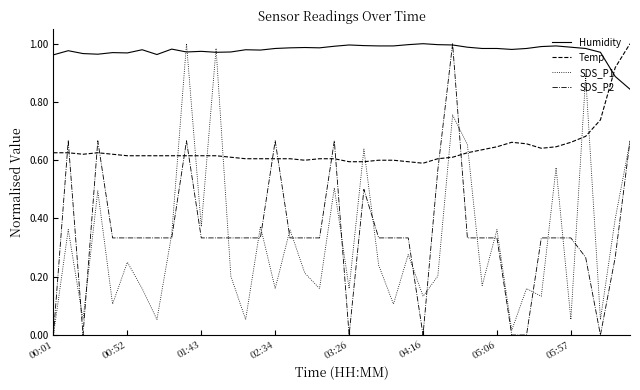

Which series has the largest total across all categories?

Humidity